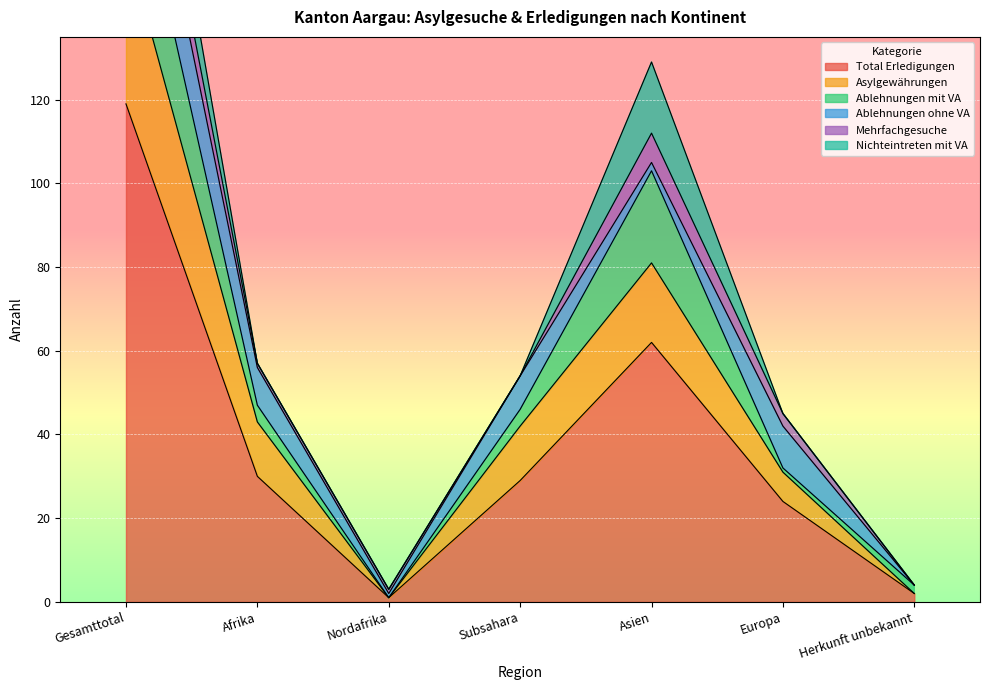

Reading left to right, transcribe all the data shown in this chart.

Total Erledigungen: Gesamttotal=119	Afrika=30	Nordafrika=1	Subsahara=29	Asien=62	Europa=24	Herkunft unbekannt=2
Asylgewährungen: Gesamttotal=39	Afrika=13	Nordafrika=0	Subsahara=13	Asien=19	Europa=7	Herkunft unbekannt=0
Ablehnungen mit VA: Gesamttotal=29	Afrika=4	Nordafrika=0	Subsahara=4	Asien=22	Europa=1	Herkunft unbekannt=2
Ablehnungen ohne VA: Gesamttotal=22	Afrika=9	Nordafrika=1	Subsahara=8	Asien=2	Europa=10	Herkunft unbekannt=0
Mehrfachgesuche: Gesamttotal=11	Afrika=1	Nordafrika=1	Subsahara=0	Asien=7	Europa=3	Herkunft unbekannt=0
Nichteintreten mit VA: Gesamttotal=17	Afrika=0	Nordafrika=0	Subsahara=0	Asien=17	Europa=0	Herkunft unbekannt=0